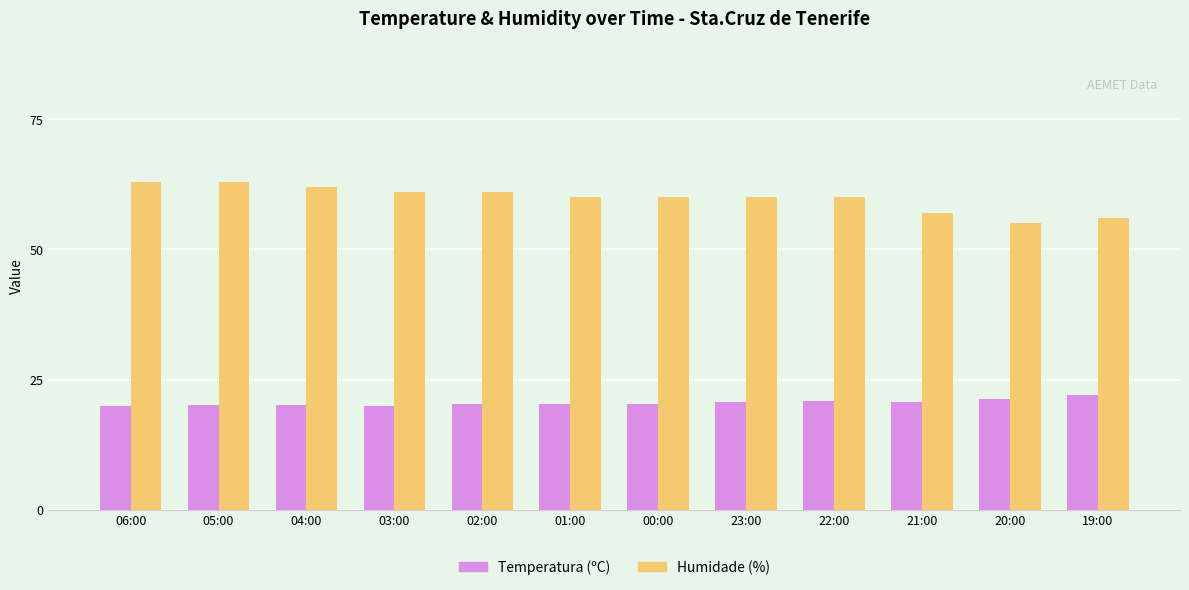

What is the greatest value displayed?

63.0